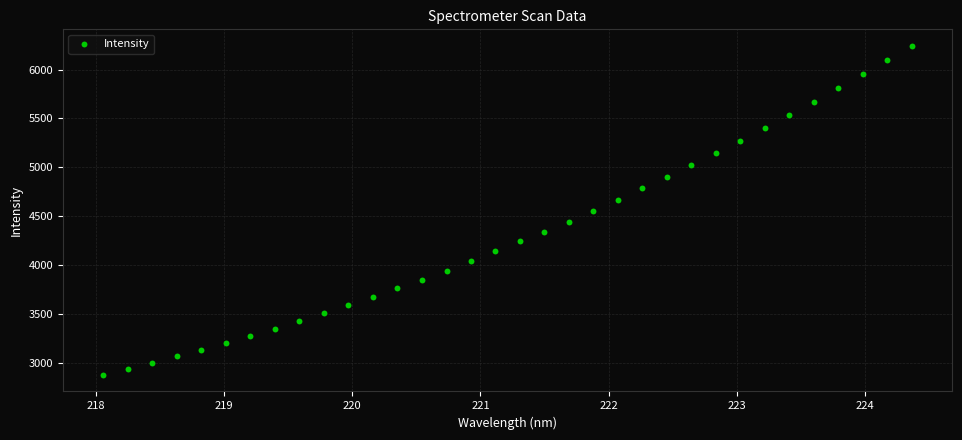

What is the range of X values (max minus min)?

6.3